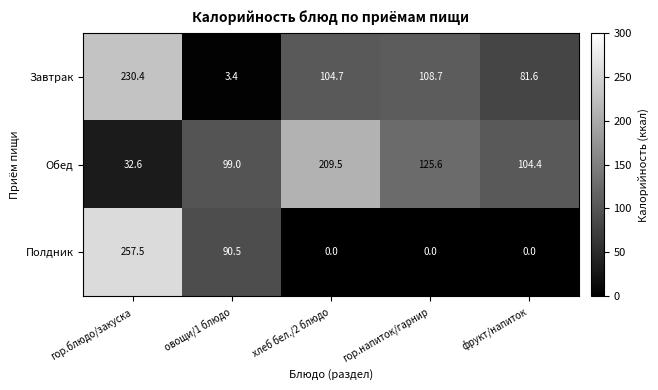

At which category does the chart reach its peak across all series?

гор.блюдо/закуска